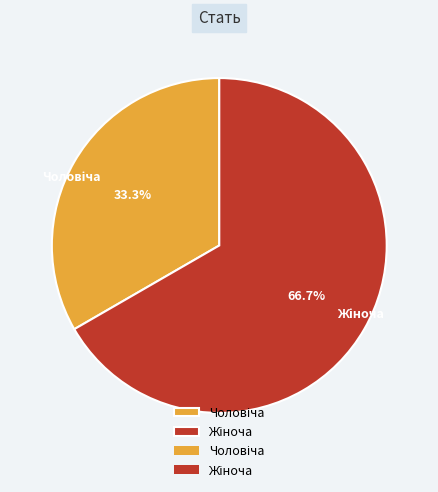

Is there any slice that represents more than half of the pie?

Yes